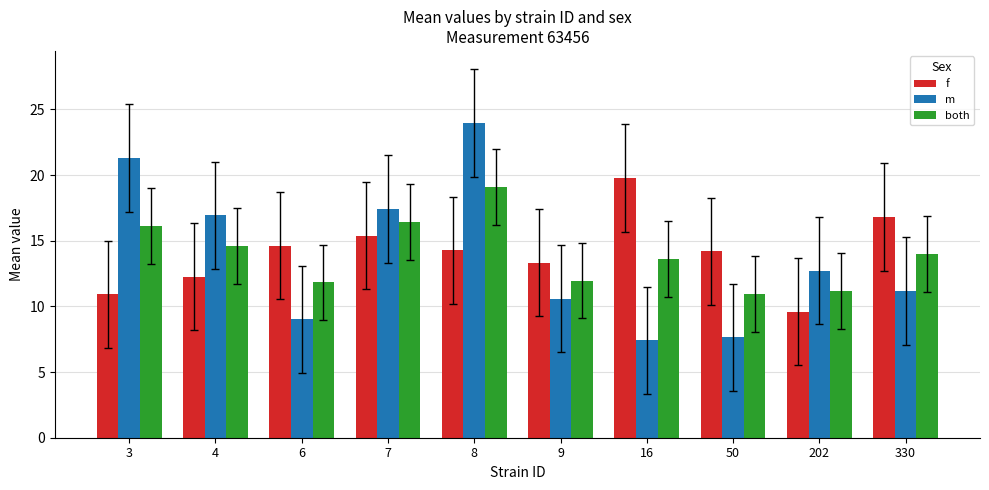

At which label does m reach its peak?

8